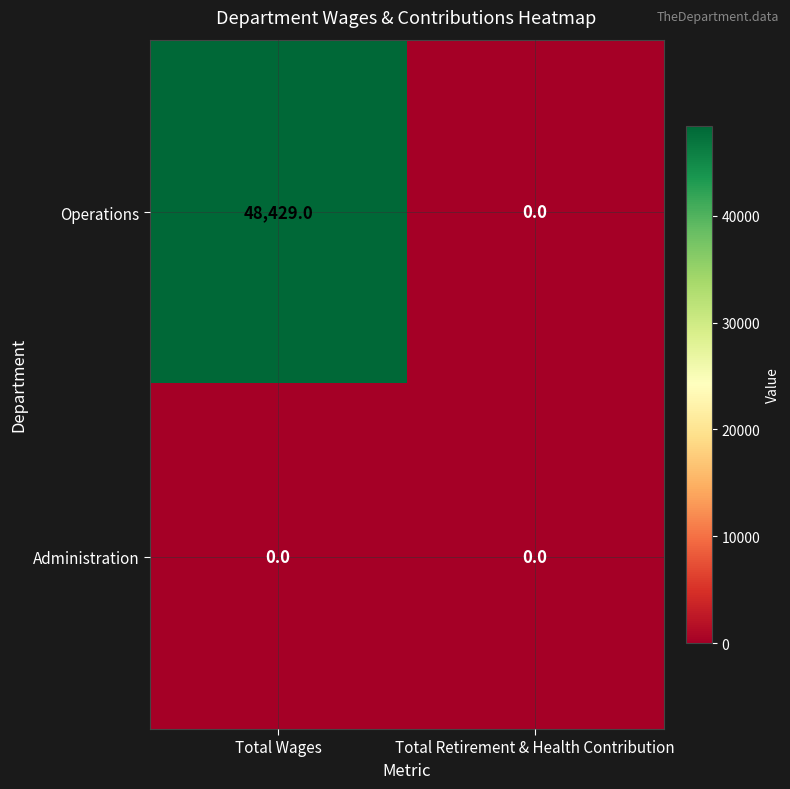

Which series has the widest spread of values?

Operations